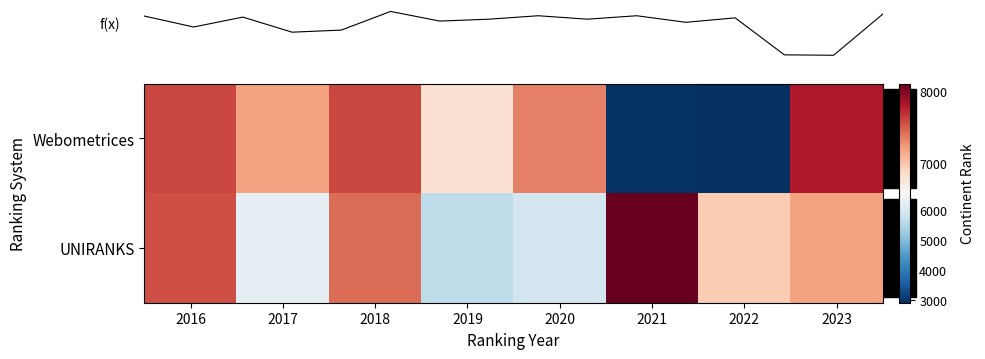

What is the total value across all series at 2016?

15149